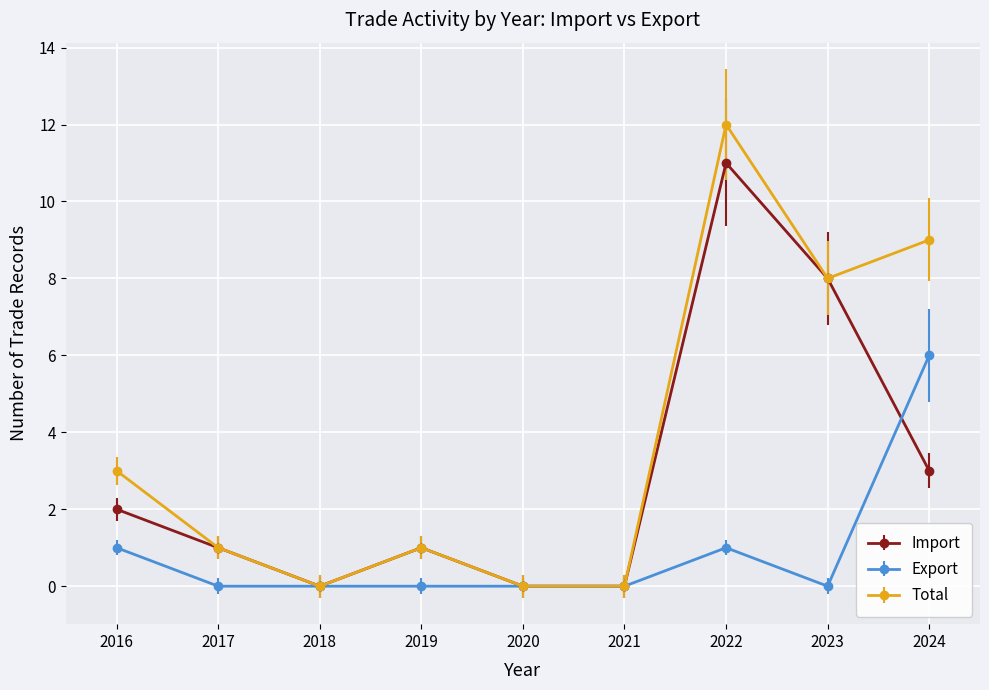

Is the value of Export at 2024 greater than the value of Total at 2022?

No